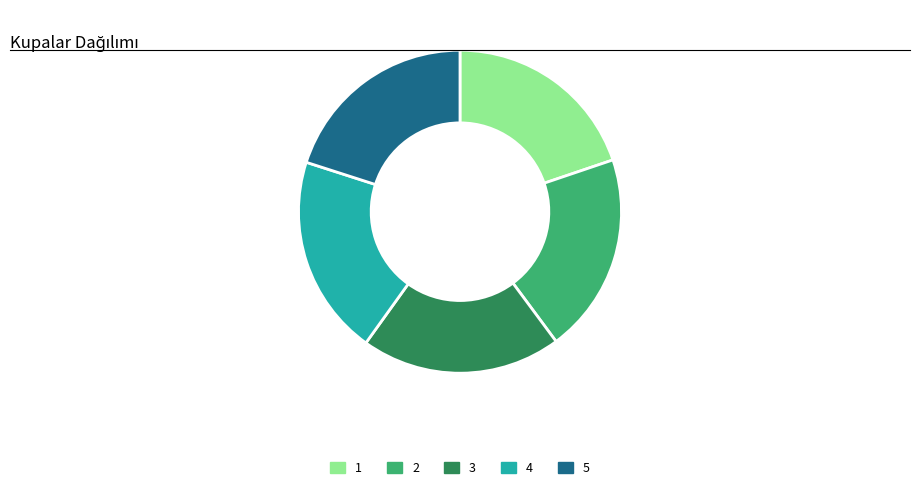

Is the sum of 1 and 3 greater than half?

No